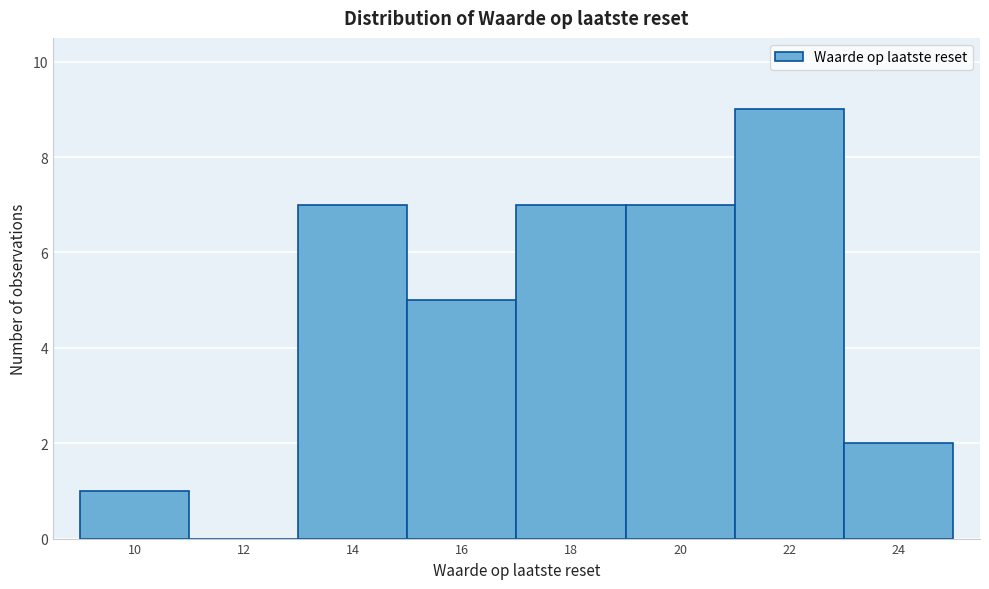

Reading left to right, list all the values displayed in this chart.

10=1	12=0	14=7	16=5	18=7	20=7	22=9	24=2